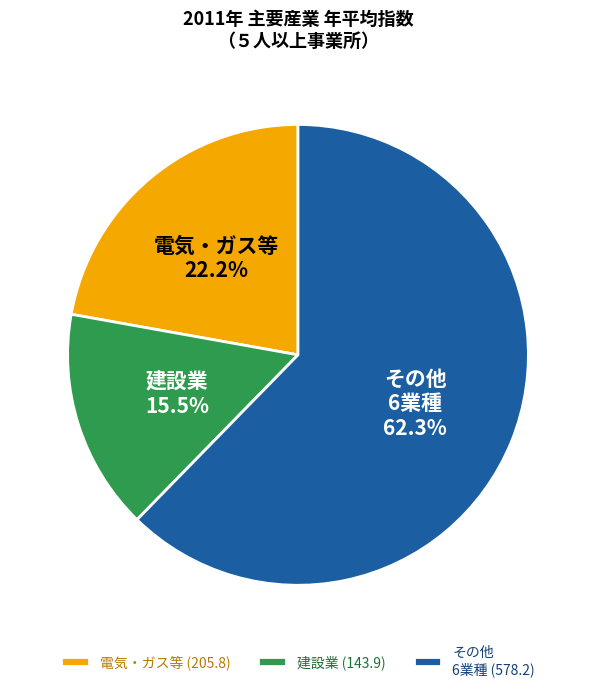

How many segments does this pie chart have?

3